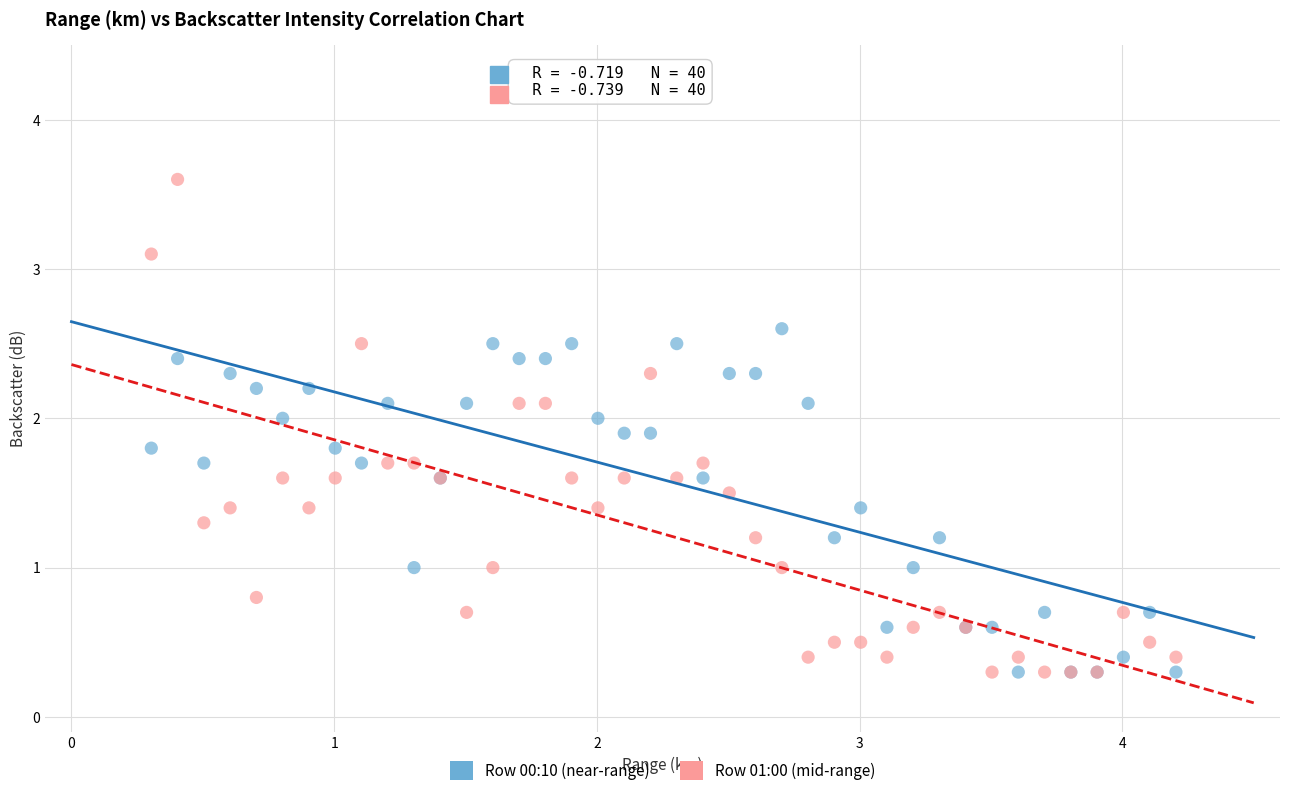

What are all the series names shown in the legend?

Row 00:10 (near-range), Row 01:00 (mid-range)